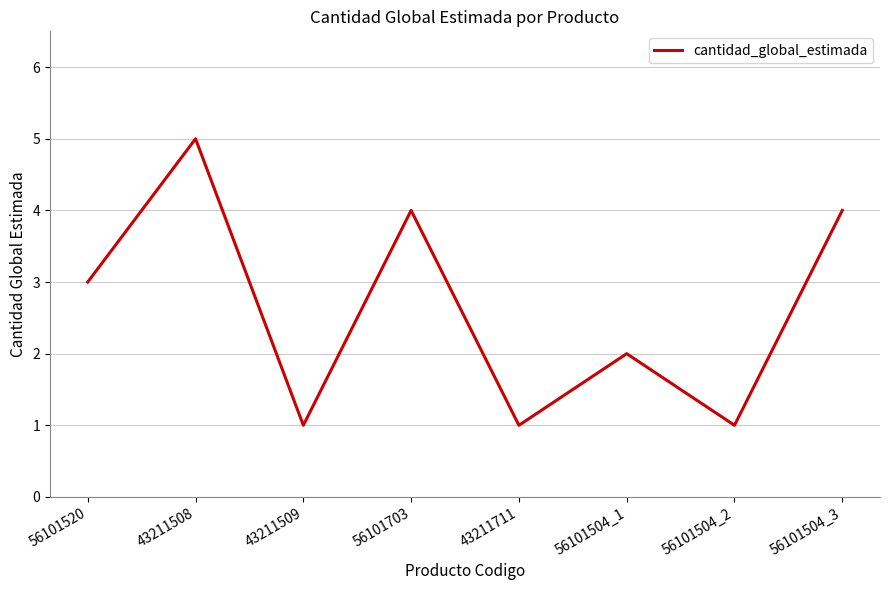

Approximately how many times larger is the value at 43211508 compared to 56101520?

1.7